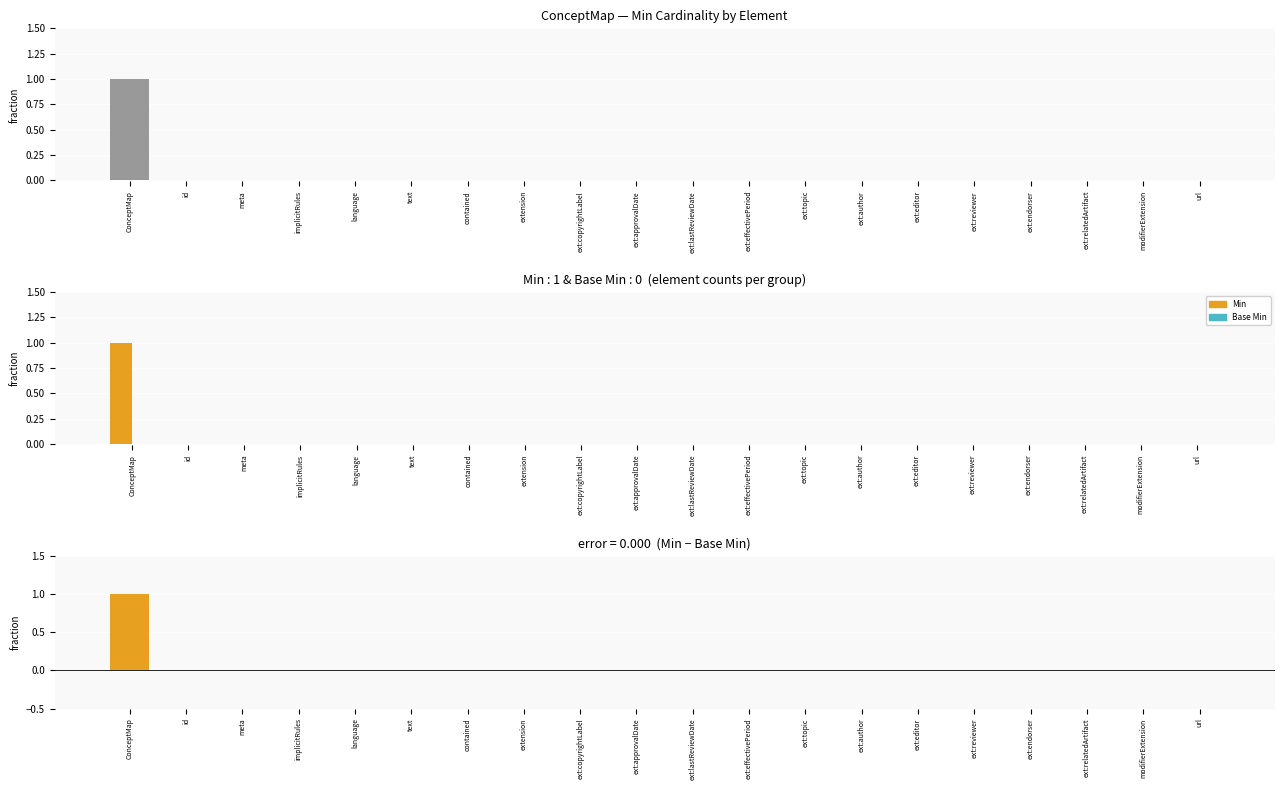

Which has a higher value, id or ext:editor?

id